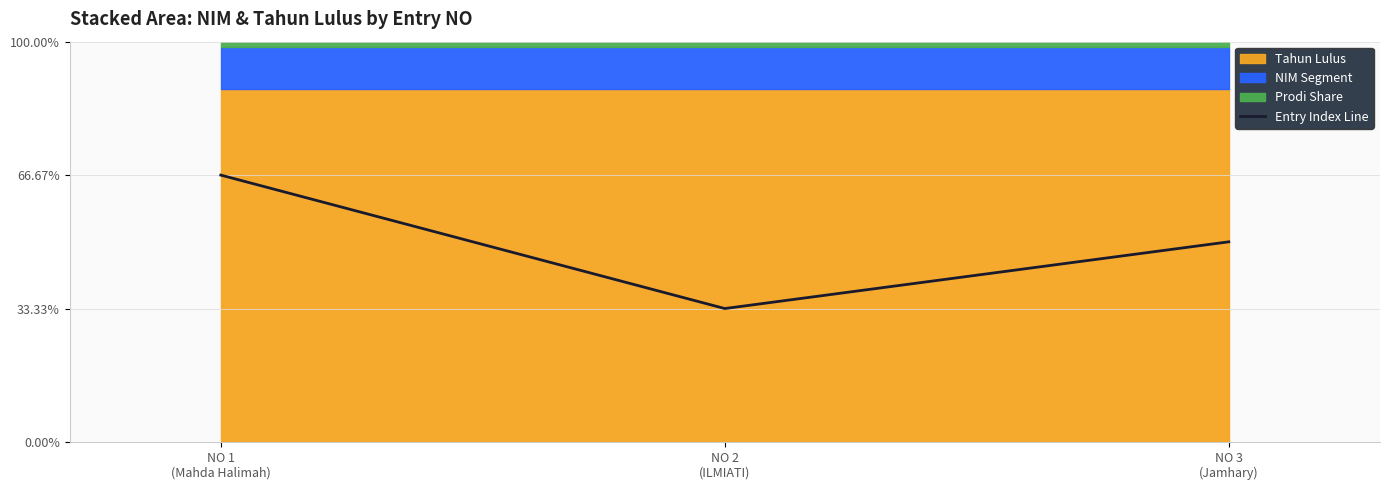

What is the average value?

50.0